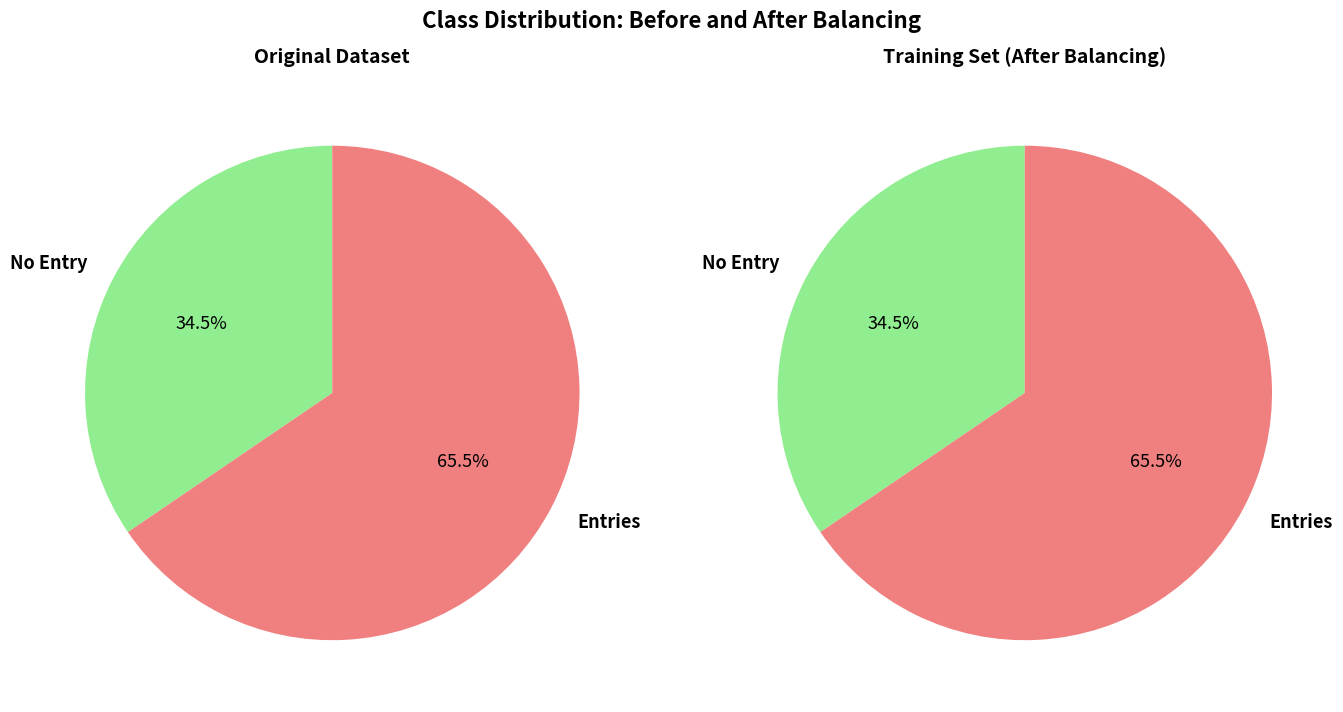

Combined, do 2 and 1 account for over 50%?

Yes